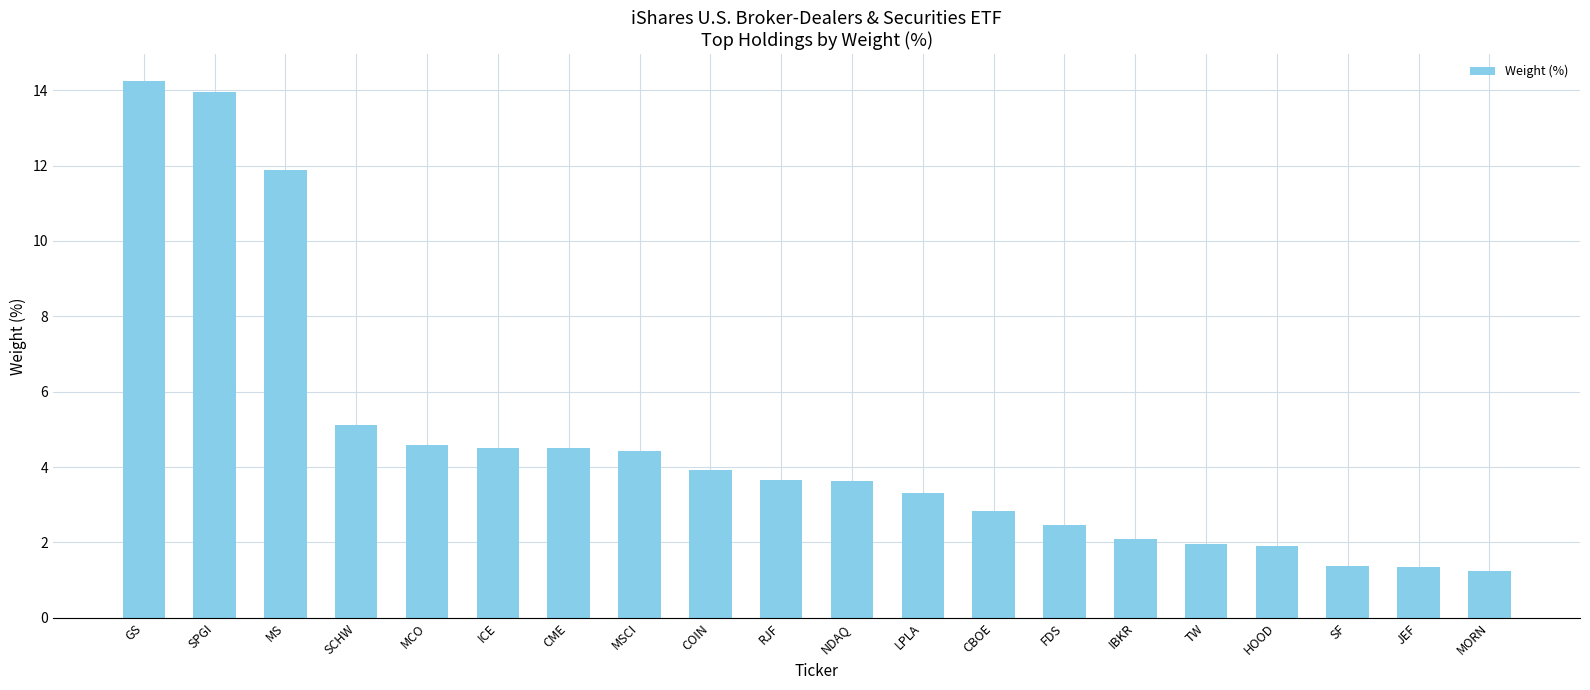

What is the ratio of the value at SCHW to the value at GS?

0.4